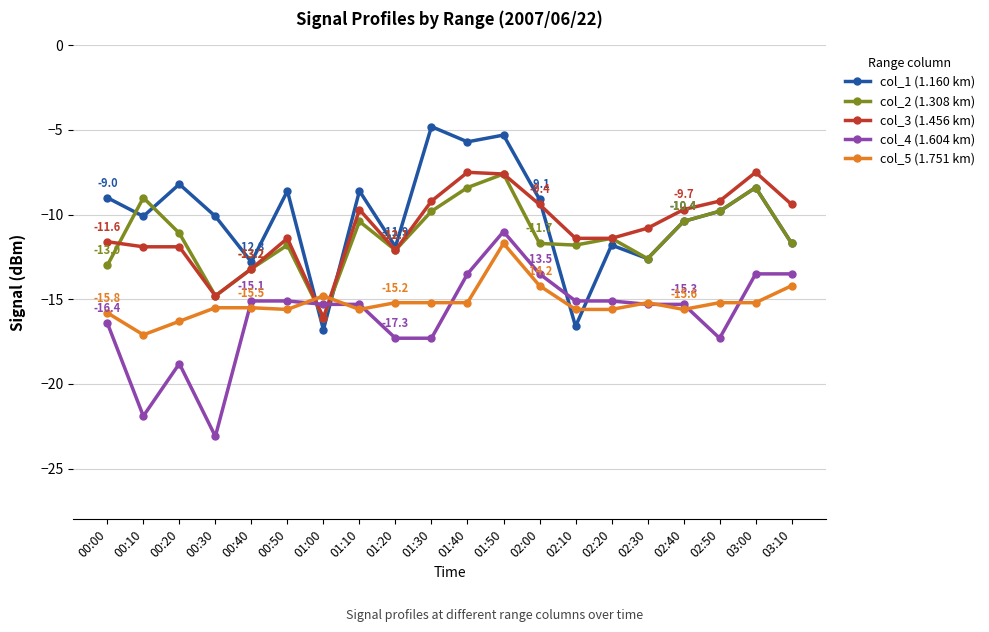

True or false: col_4 (1.604 km) has more than 0 interior local peaks.

True